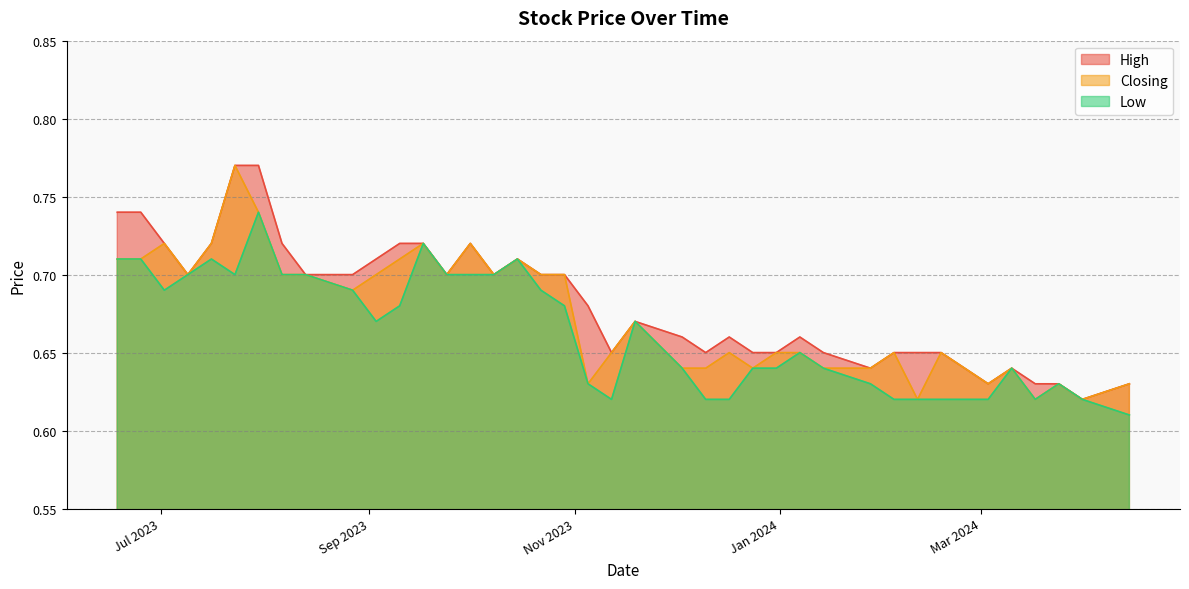

List the series in order of their overall mean, lowest first.

Low, Closing, High